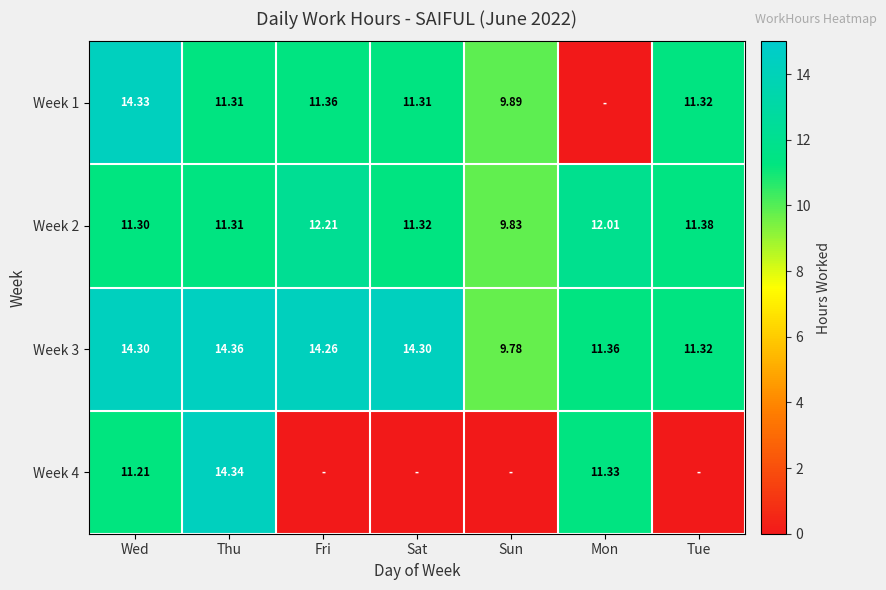

Which has a higher value, Thu or Tue?

Tue